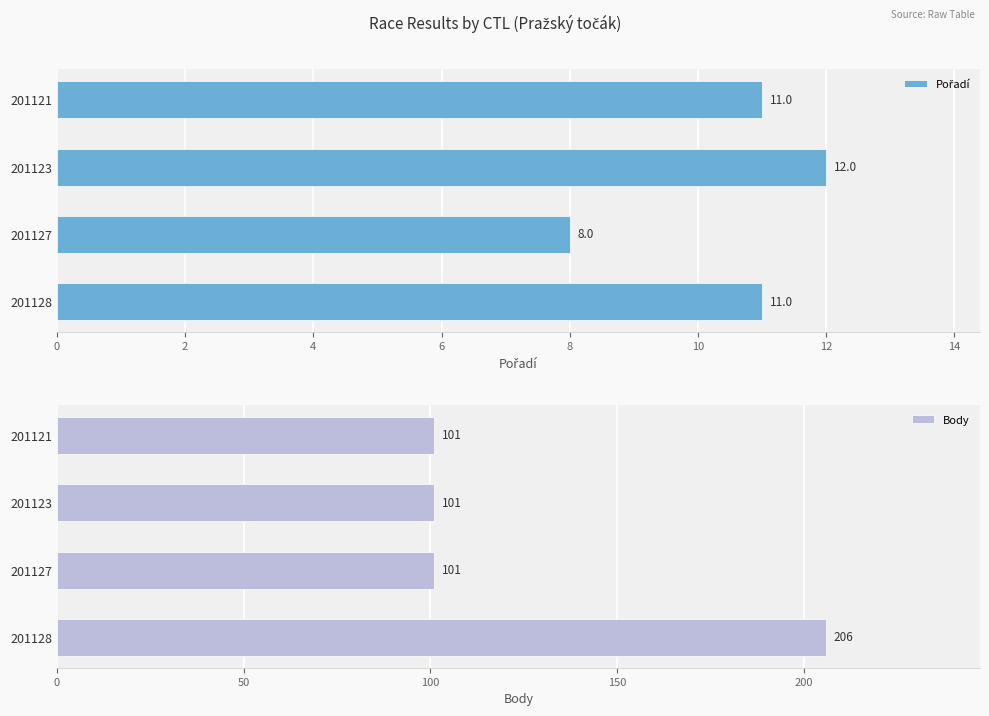

How many Body values are between 101 and 206?

4